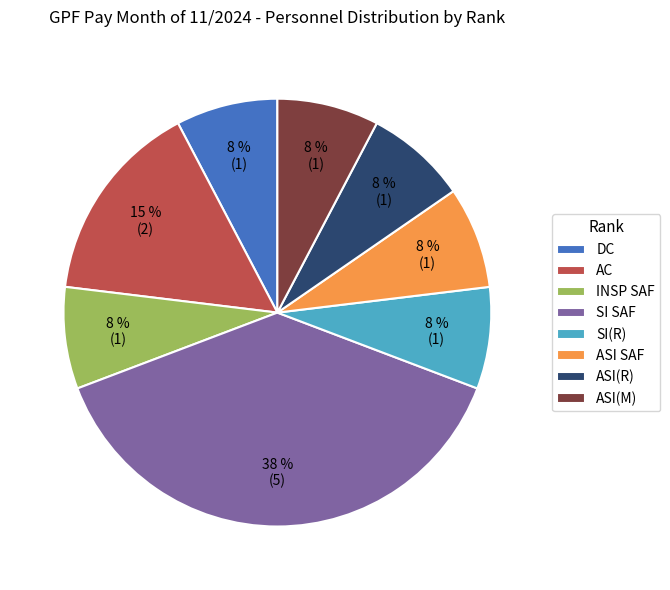

Approximately how many times larger is the value at ASI(R) compared to DC?

1.0